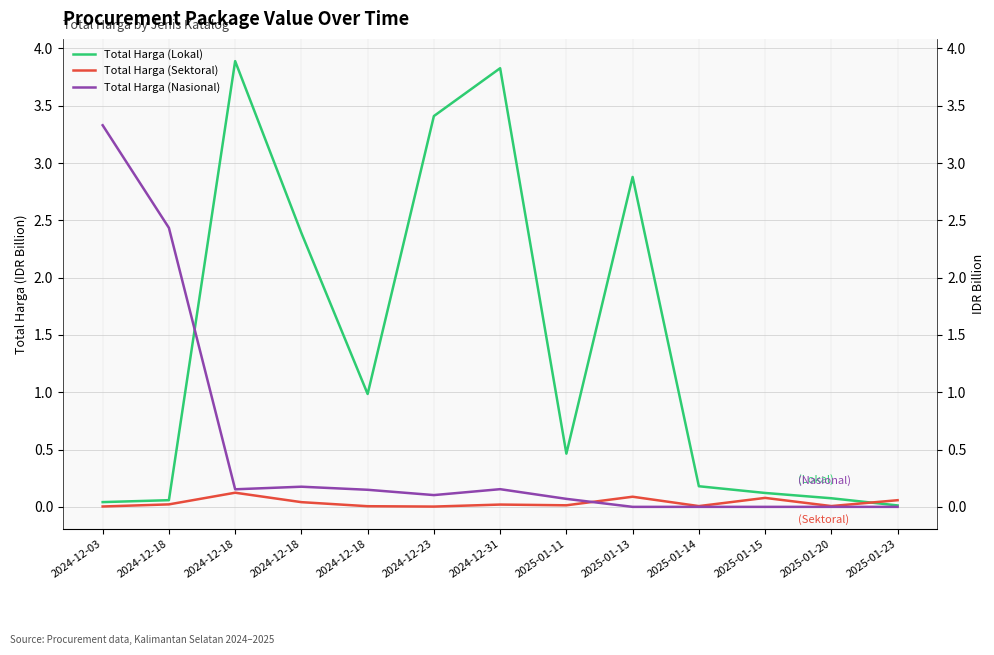

How many values in Total Harga (Nasional) are above zero?

8